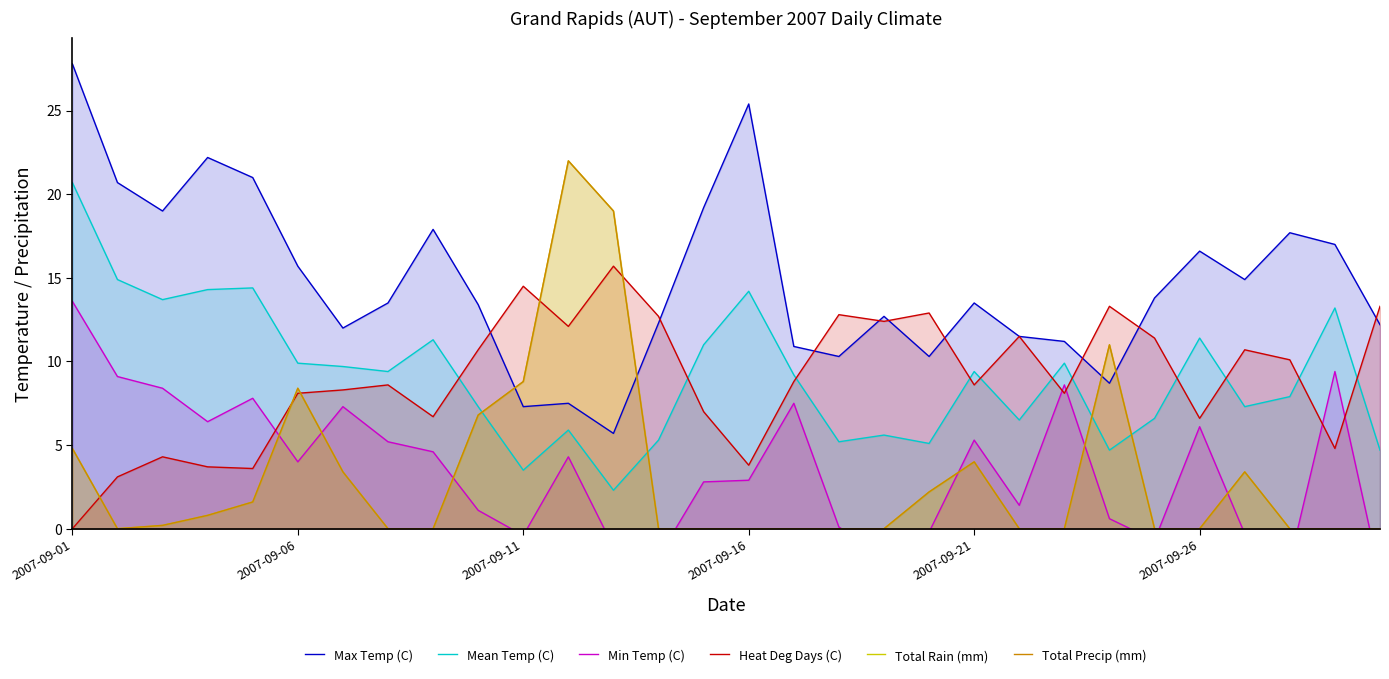

True or false: Min Temp (C) has a value of 1.4 at 21.

True